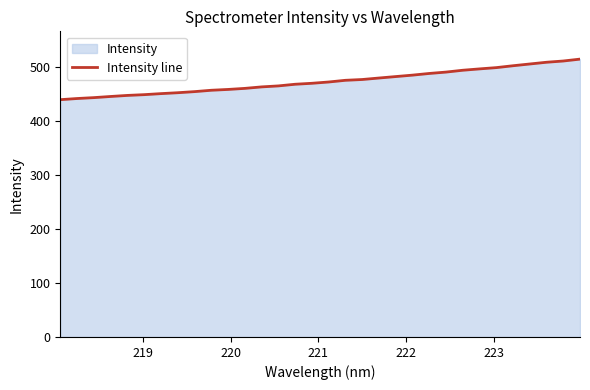

What is the difference between the second highest and minimum values?

71.7